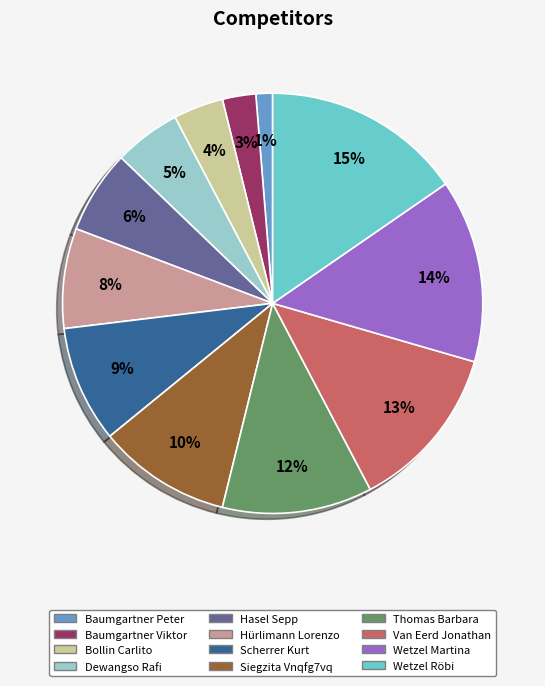

To the nearest percent, what is the average slice percentage?

8%